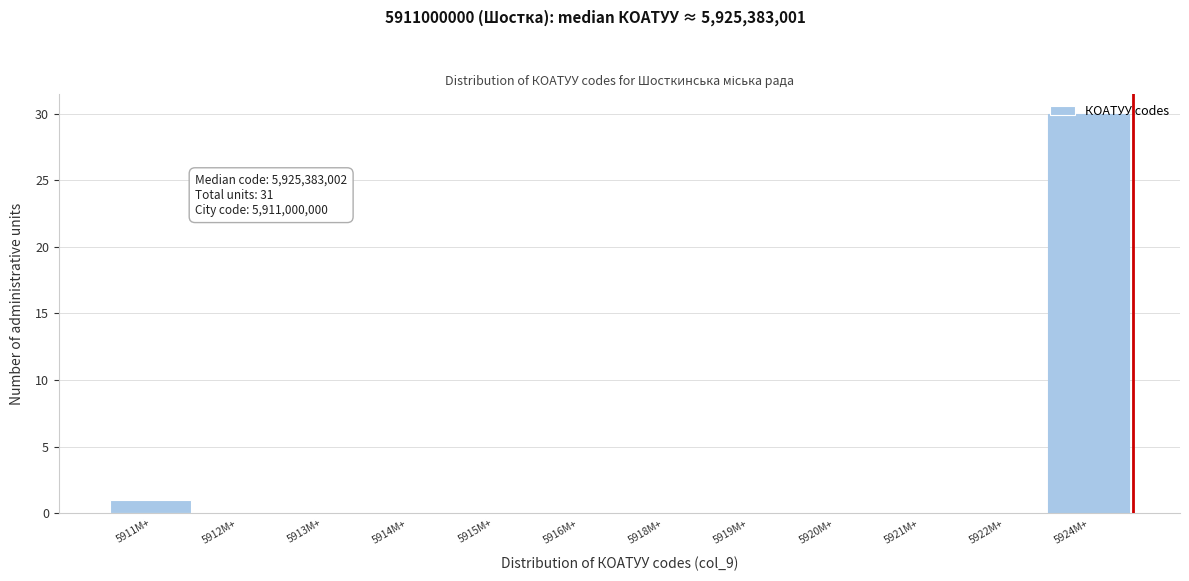

At which label is the value closest to 15?

5911M+